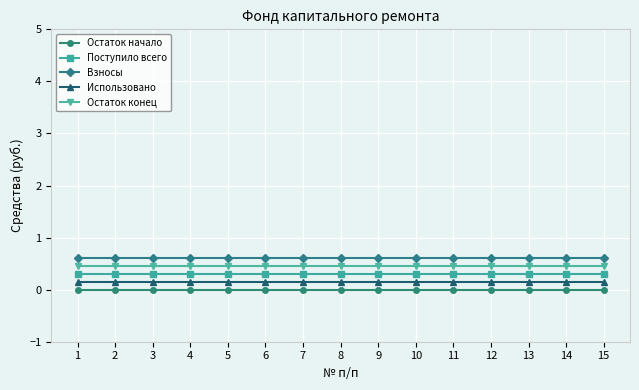

At how many categories does at least one series exceed 0?

15